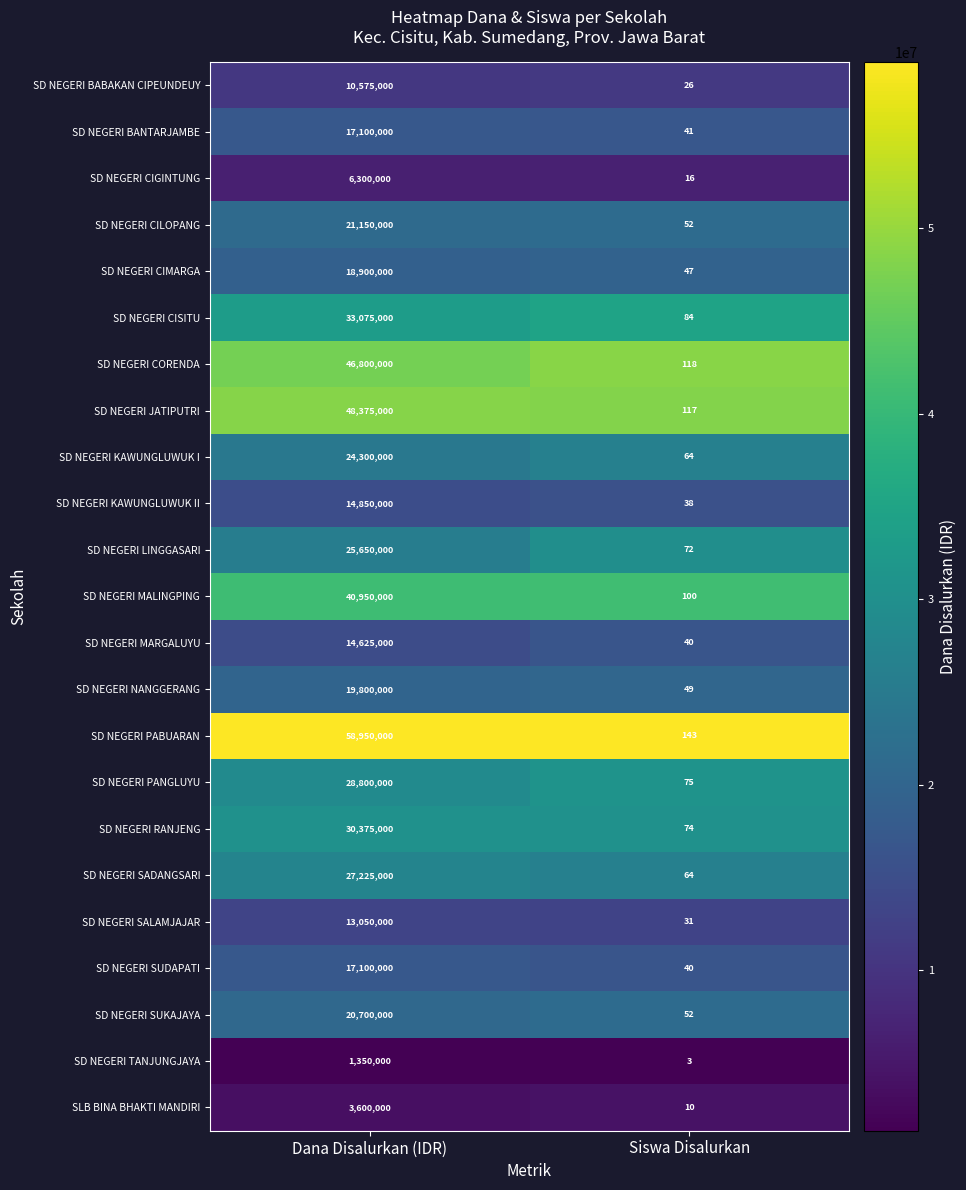

The value of SD NEGERI RANJENG at Siswa Disalurkan is 97. True or false?

False